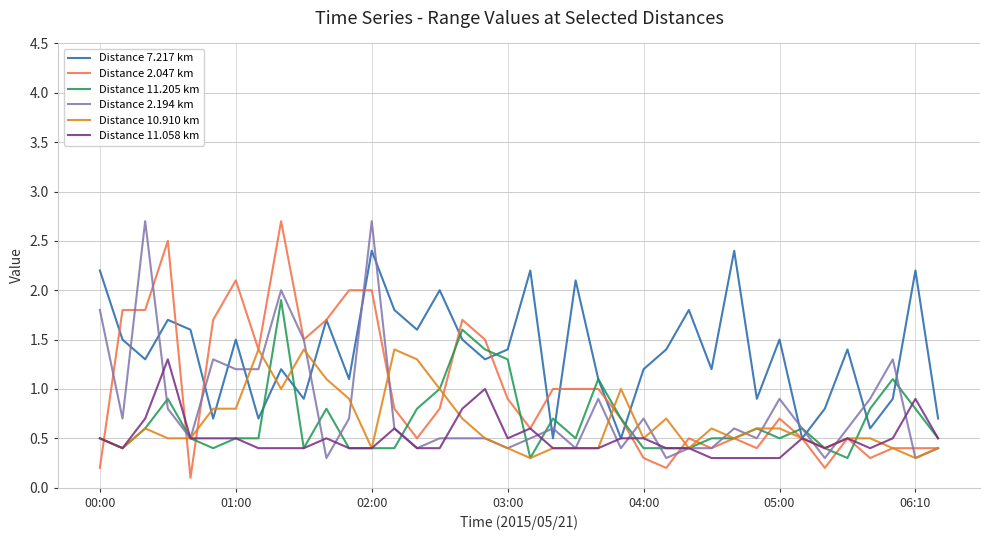

How many interior local peaks does the Distance 10.910 km series have?

7